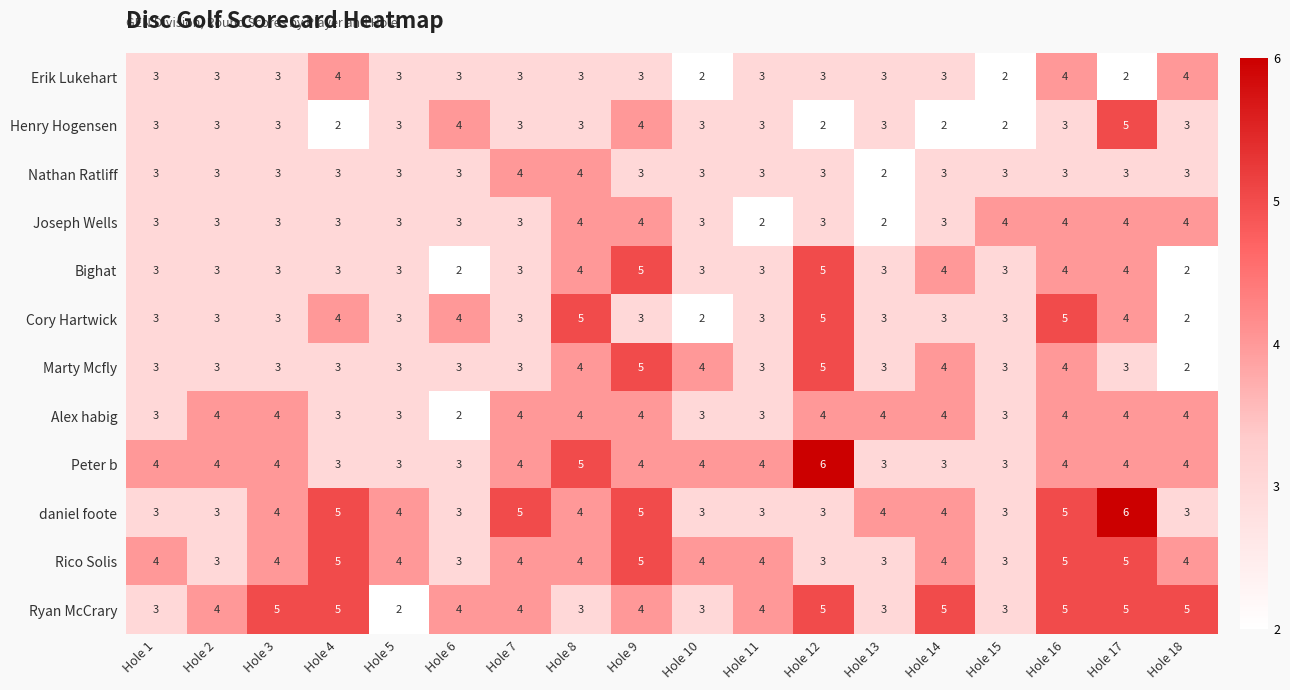

What is the highest value of the Marty Mcfly series?

5